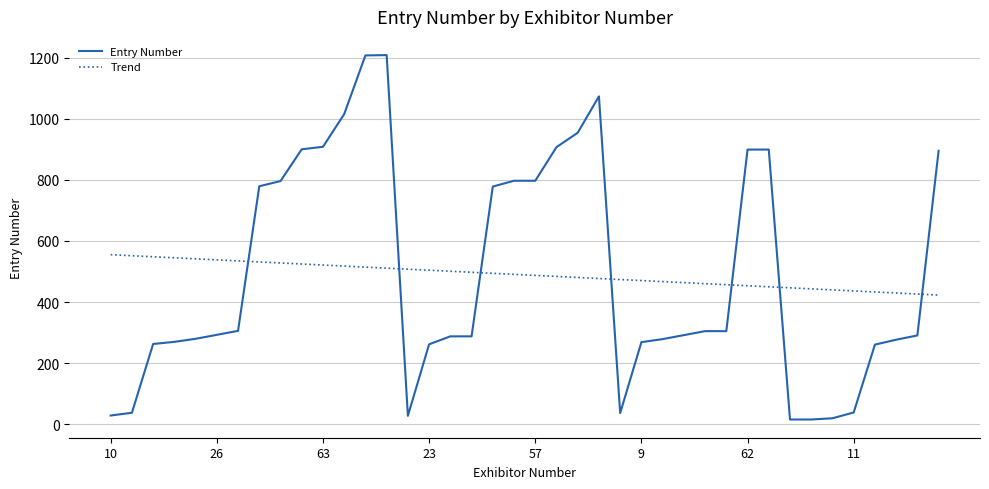

Which series has the largest range (max minus min)?

Entry Number